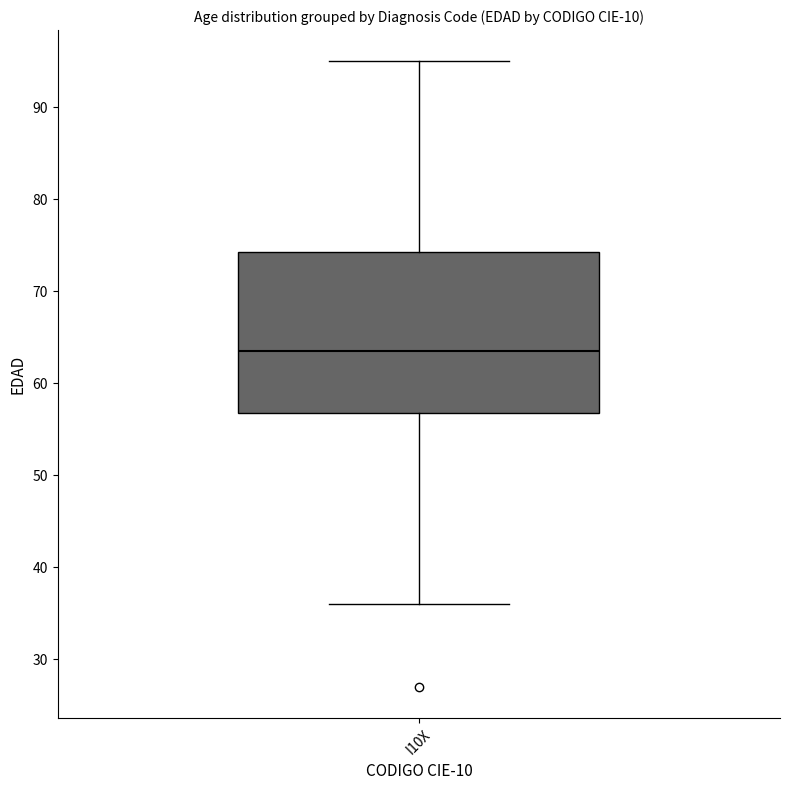

Transcribe this box plot: give where the median line is, the range the box spans, and where the two whiskers end, as read against the y-axis. The values are not printed on the chart, so give them approximately, as read against the axis.

median 64, box 57 to 74, whiskers 36 to 95